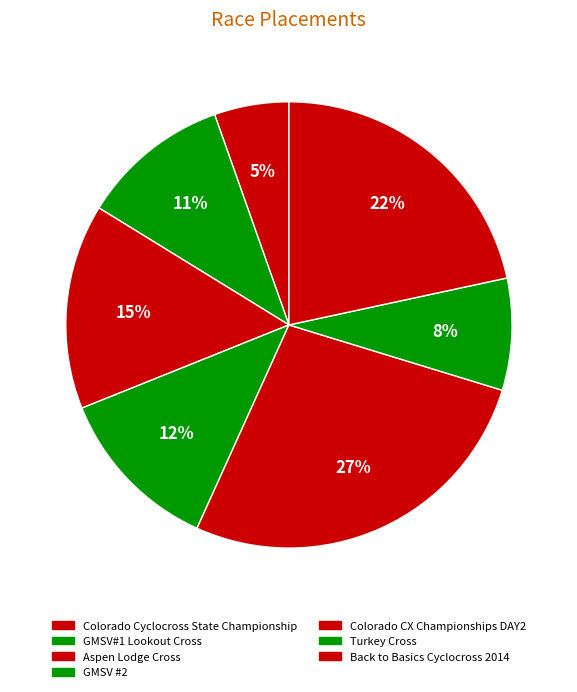

Is there any slice that represents more than half of the pie?

No